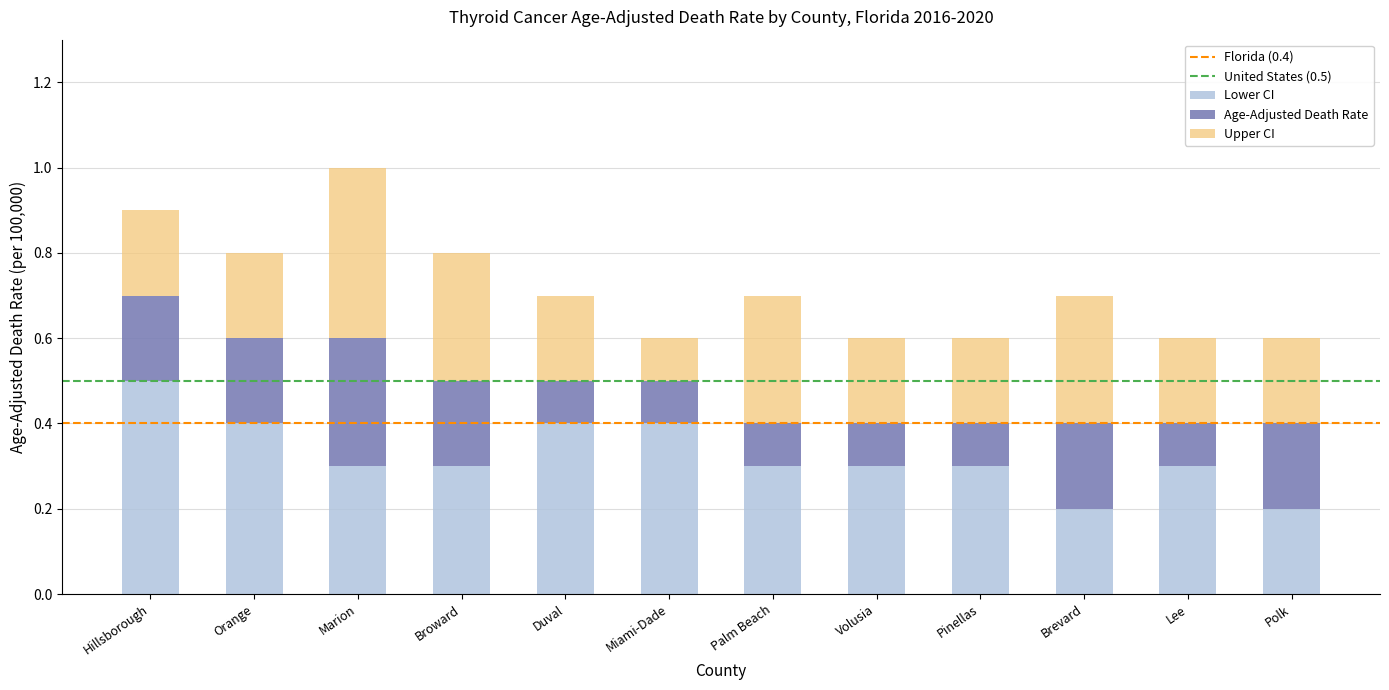

At which category is the sum across all series the highest?

Marion